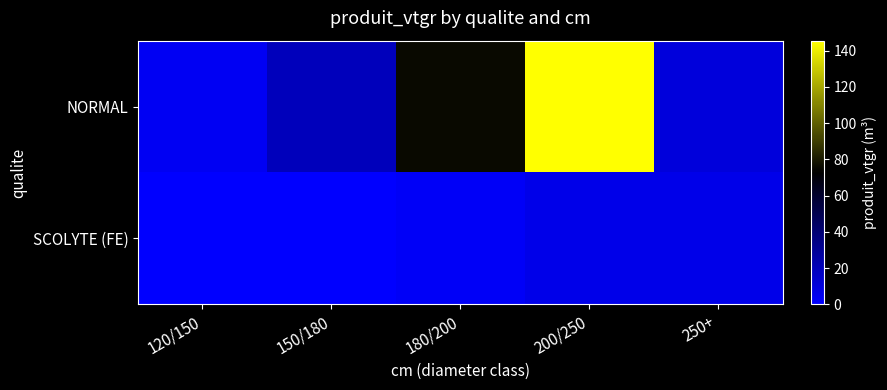

At which category is the sum across all series the highest?

200/250